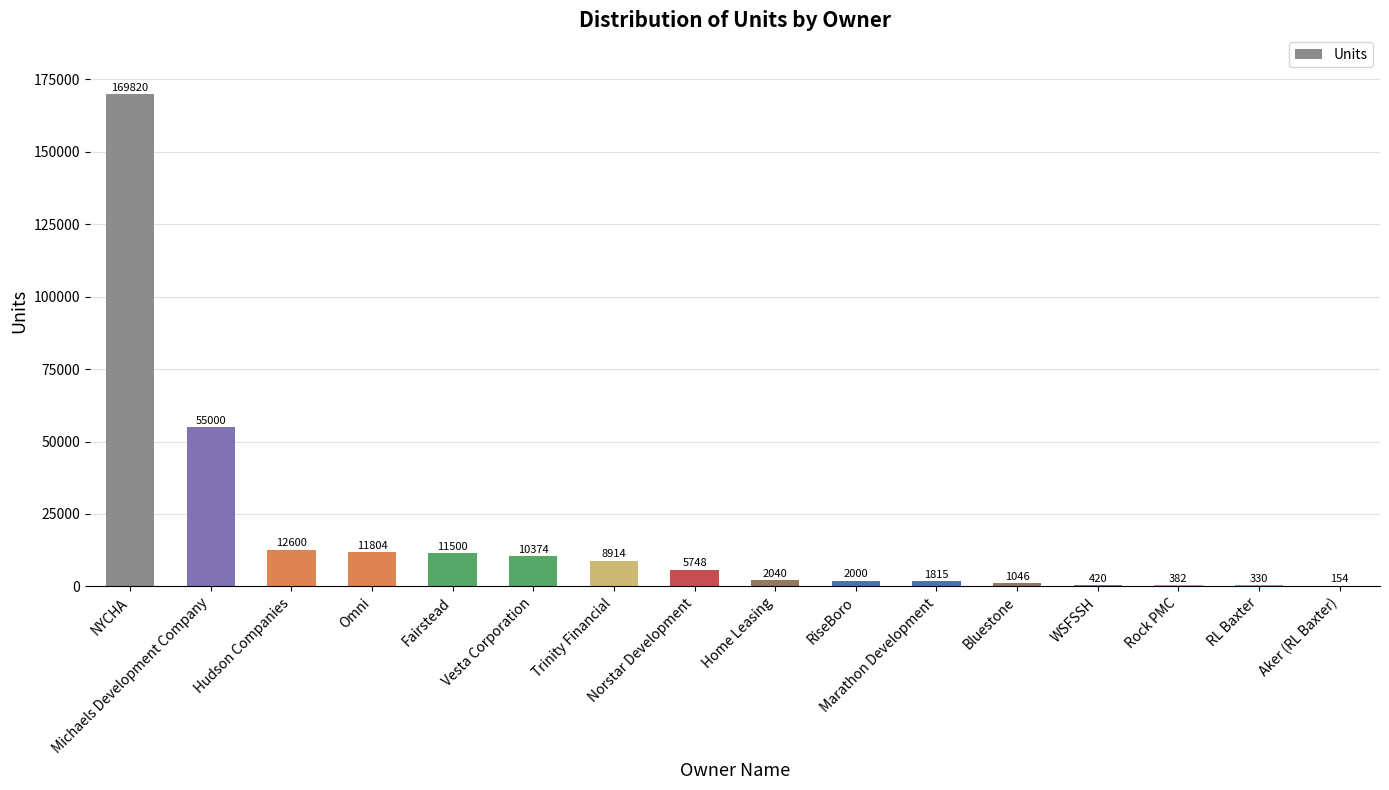

Where is the data nearest to the value 84987?

Michaels Development Company